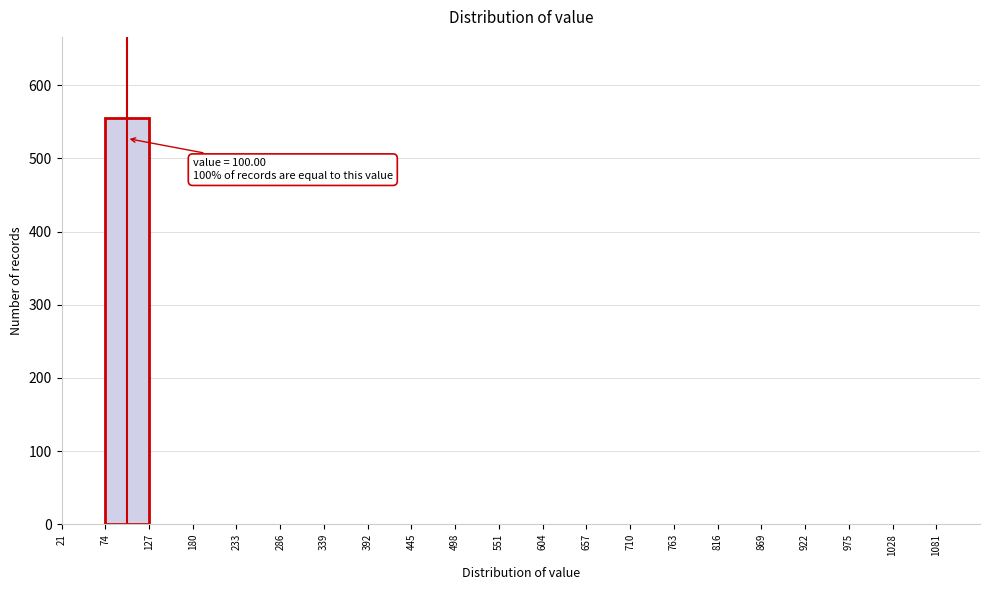

Which range on the x-axis has the tallest bar?

74 to 127